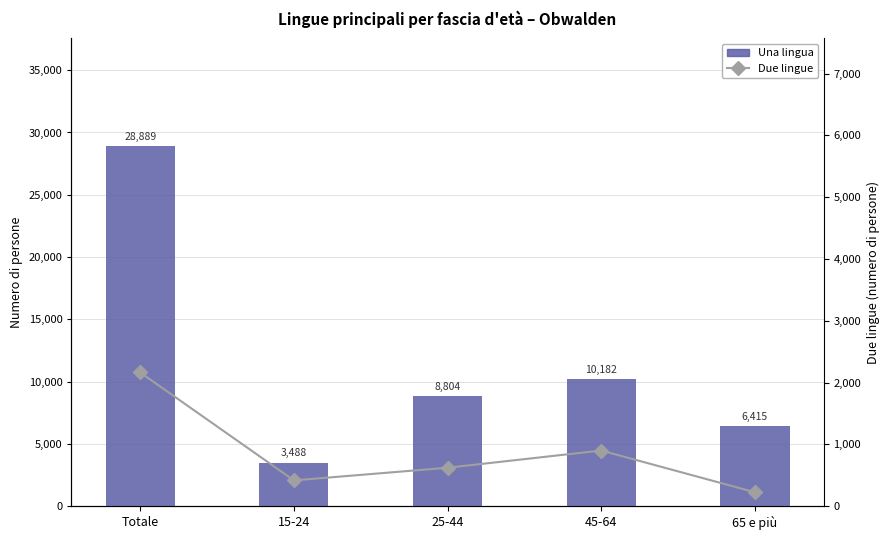

Reading left to right, transcribe all the data shown in this chart.

Una lingua: Totale=28889.4	15-24=3488.3	25-44=8804.1	45-64=10181.9	65 e più=6415.1
Due lingue: Totale=2162.6	15-24=416.8	25-44=621.4	45-64=899.9	65 e più=224.6